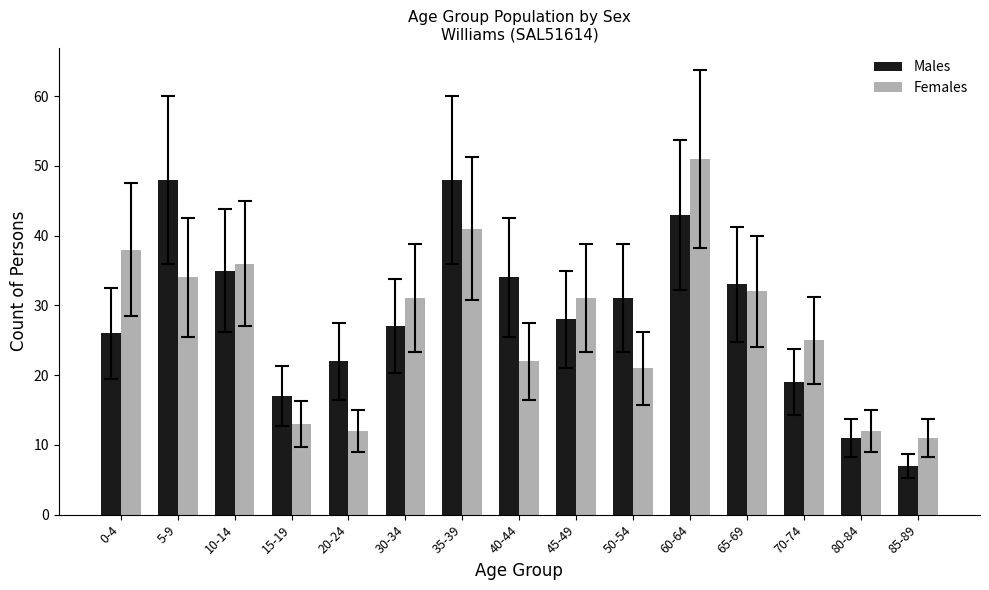

List the series in order of their overall mean, lowest first.

Females, Males